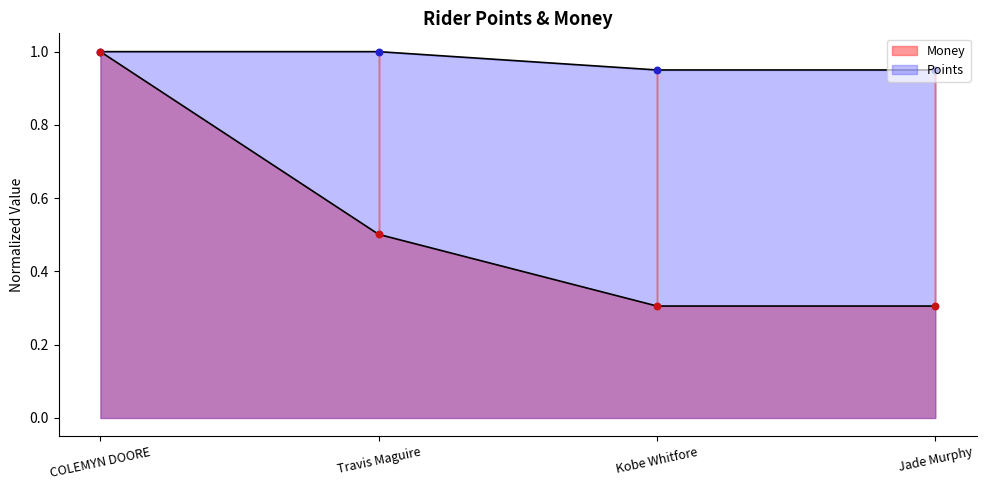

Which series has the largest total across all categories?

Points